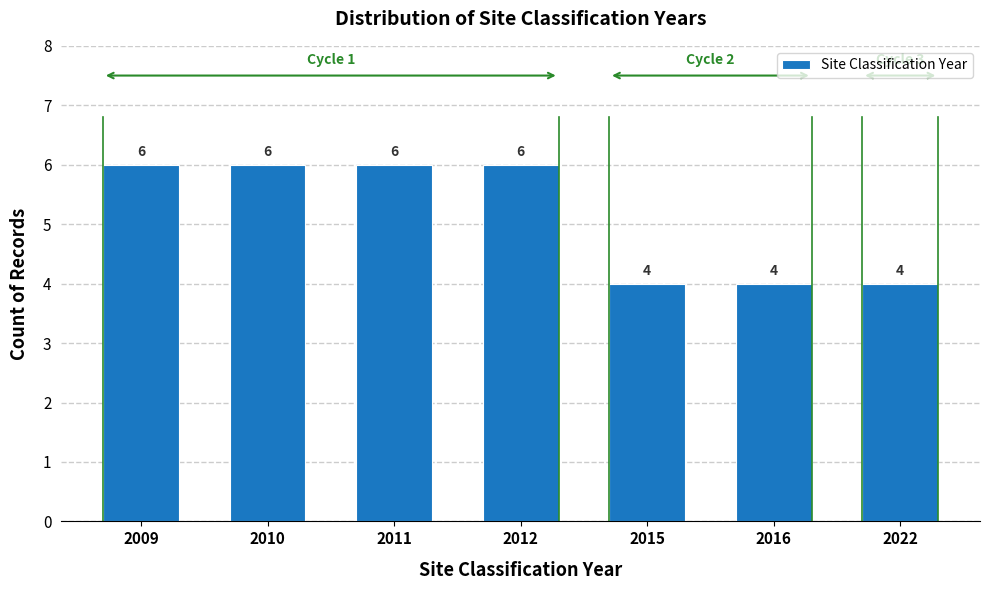

Reading right to left, what are all the values shown in this chart?

4	4	4	6	6	6	6